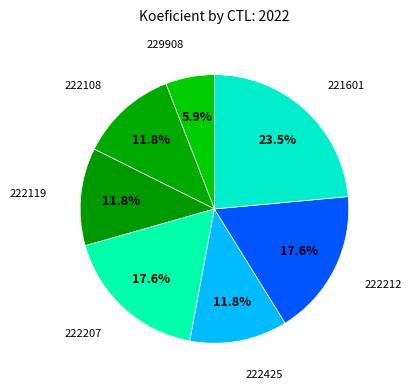

What portion of the pie excludes 222425?

88.2%